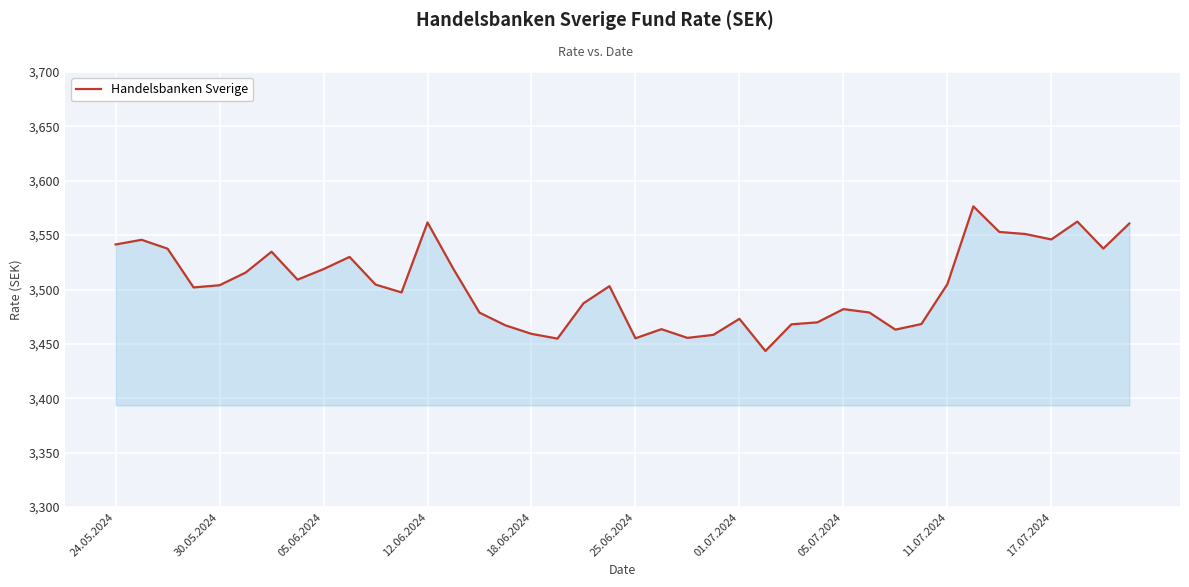

What is the greatest value displayed?

3576.5